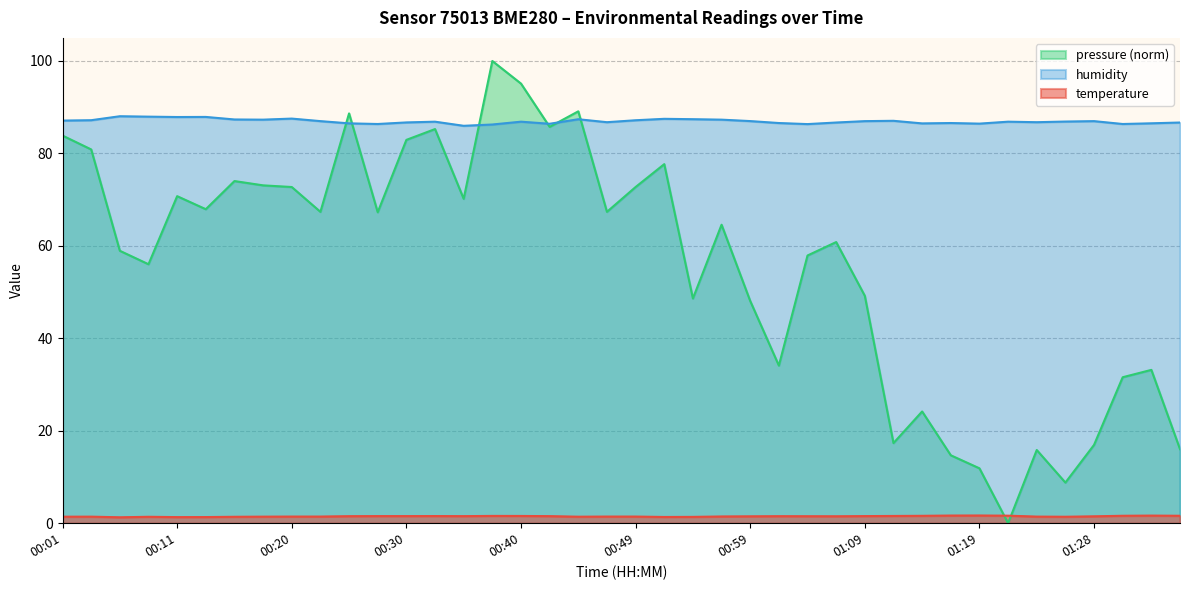

How many lines are shown in the chart?

3